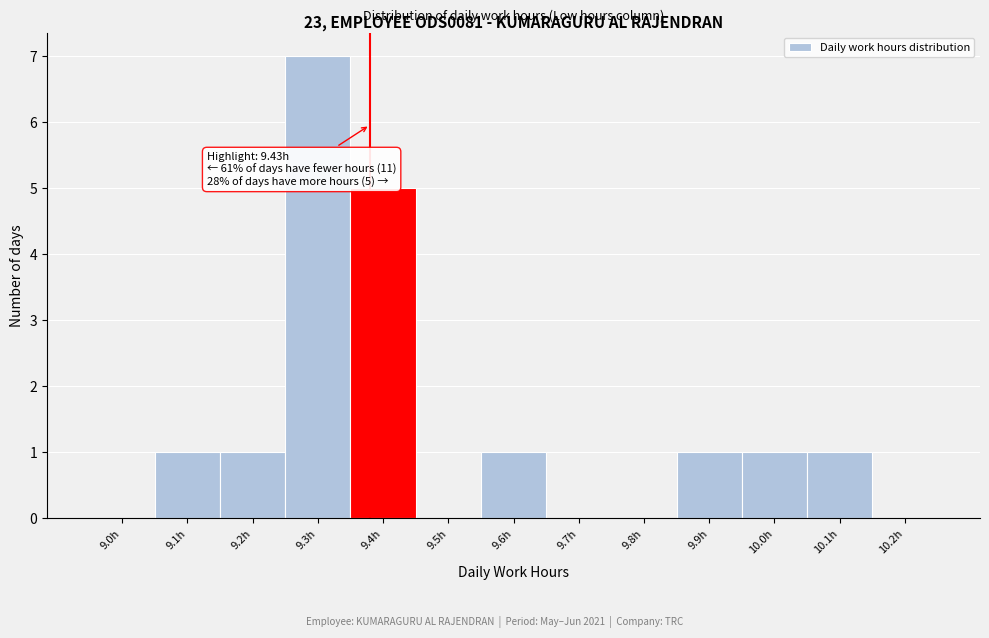

Reading left to right, extract all data points from this chart.

9.0h=0	9.1h=1	9.2h=1	9.3h=7	9.4h=5	9.5h=0	9.6h=1	9.7h=0	9.8h=0	9.9h=1	10.0h=1	10.1h=1	10.2h=0